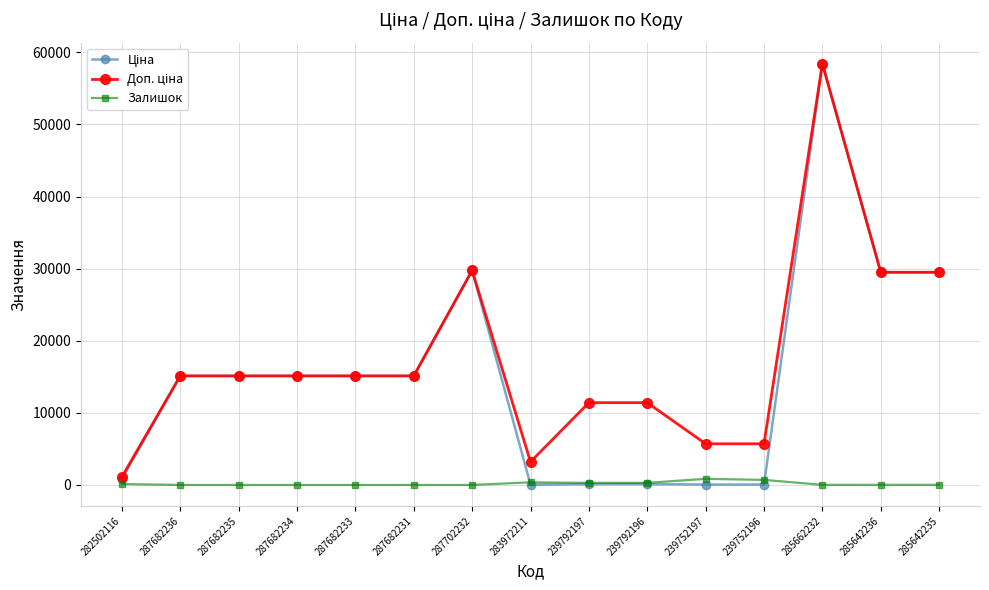

What is the total value across all series at 287682236?

30240.0